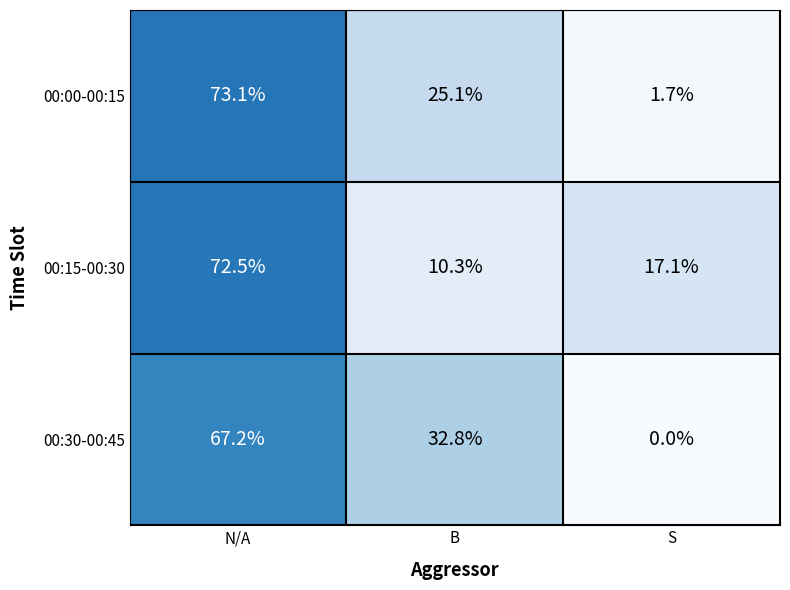

At how many categories does at least one series exceed 8?

3